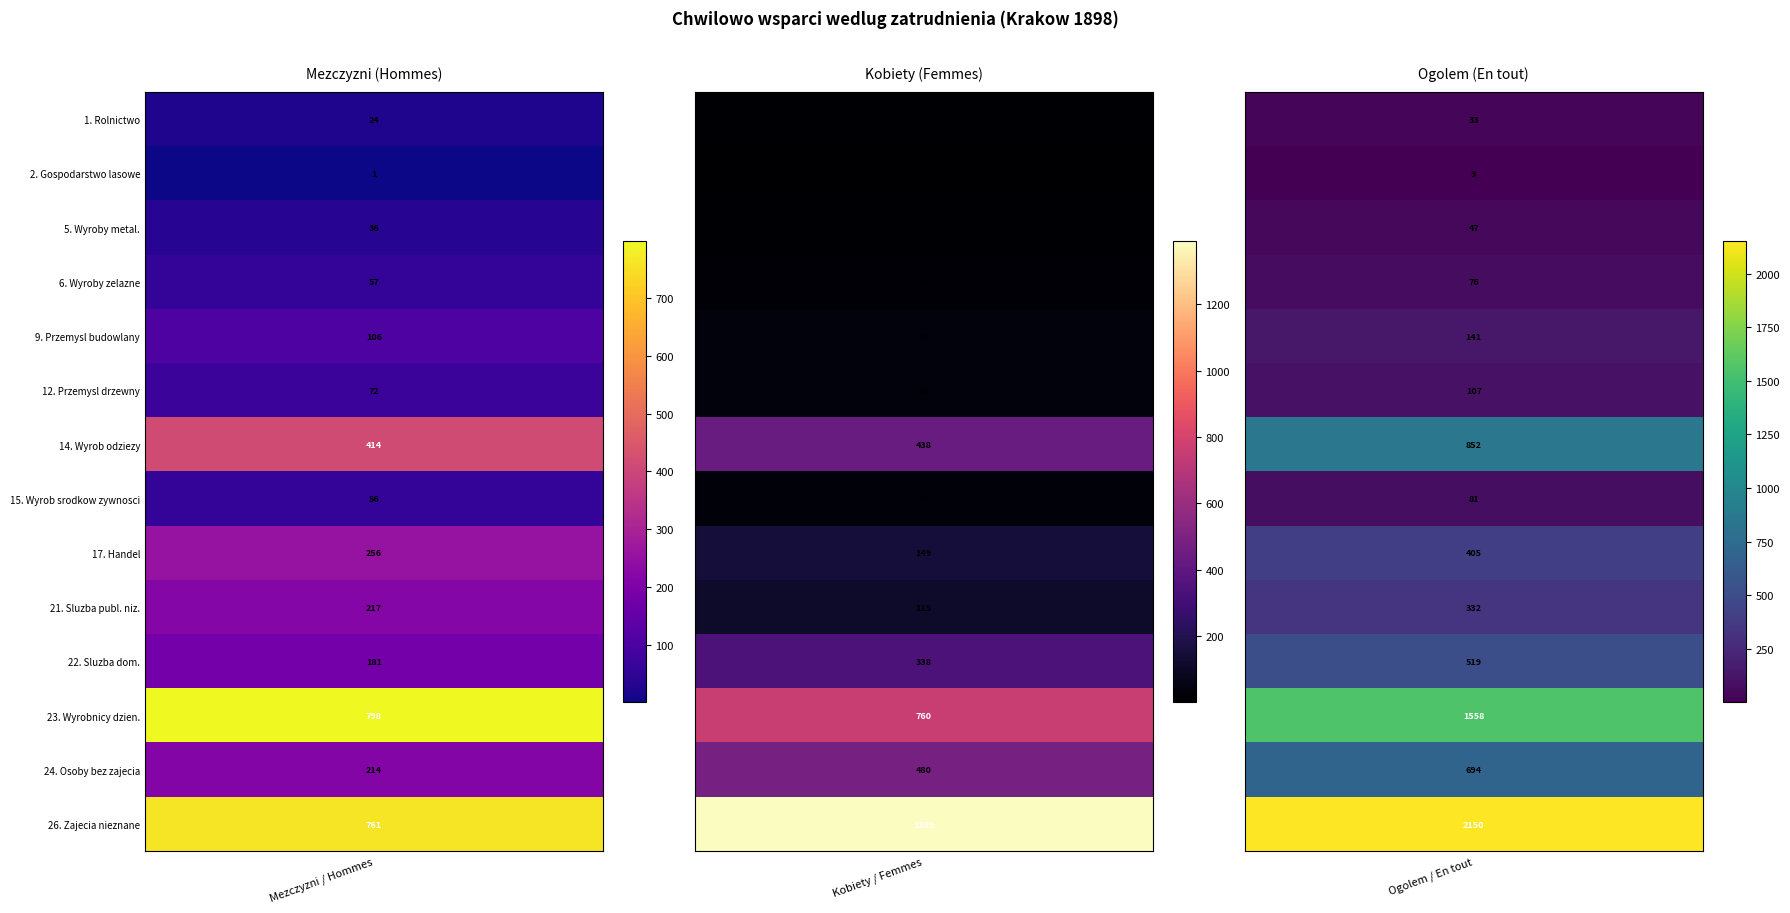

Reading left to right, extract all data points from this chart.

1. Rolnictwo: 24	9	33
2. Gospodarstwo lasowe: 1	2	3
5. Wyroby metal.: 36	11	47
6. Wyroby zelazne: 57	19	76
9. Przemysl budowlany: 106	35	141
12. Przemysl drzewny: 72	35	107
14. Wyrob odziezy: 414	438	852
15. Wyrob srodkow zywnosci: 56	25	81
17. Handel: 256	149	405
21. Sluzba publ. niz.: 217	115	332
22. Sluzba dom.: 181	338	519
23. Wyrobnicy dzien.: 798	760	1558
24. Osoby bez zajecia: 214	480	694
26. Zajecia nieznane: 761	1389	2150